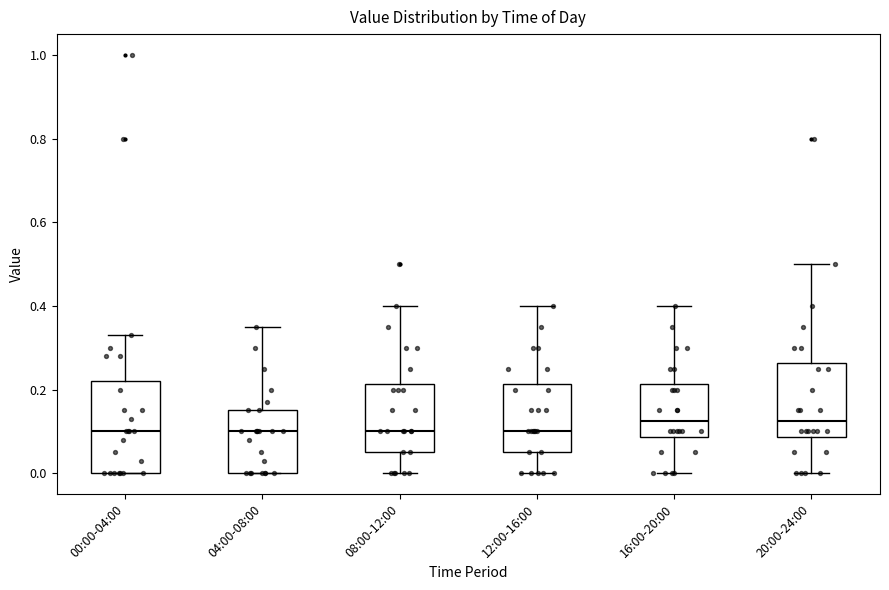

Which box is the tallest, from its lower edge to its upper edge?

00:00-04:00